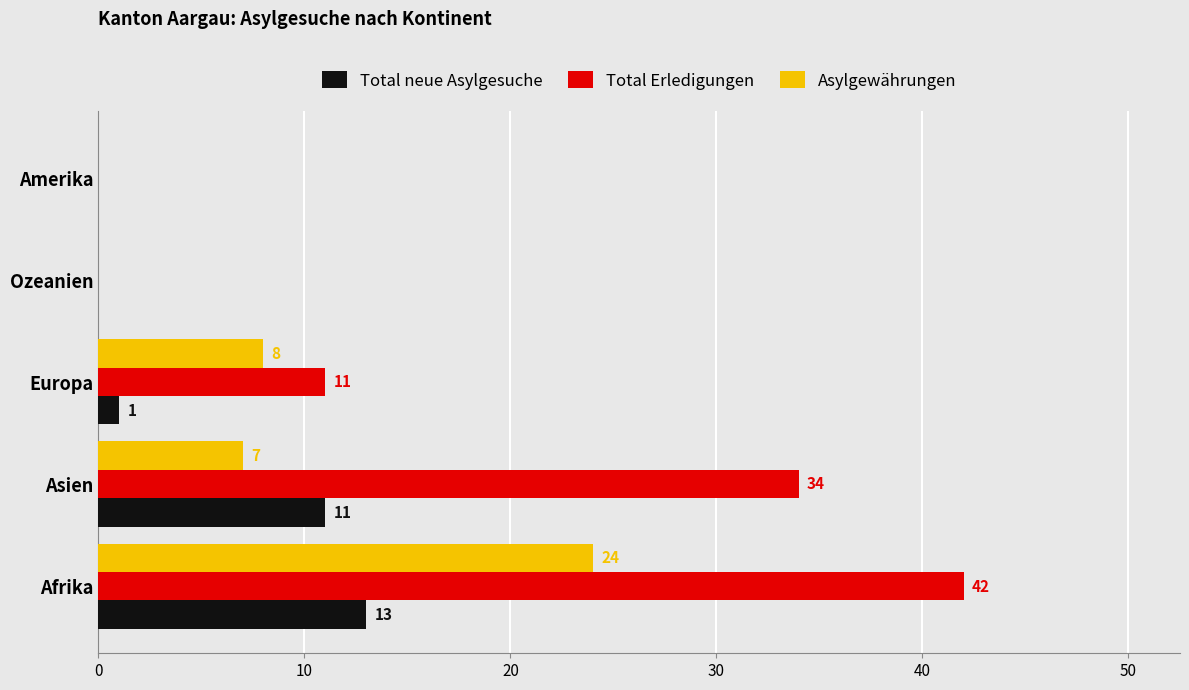

Which label corresponds to the largest value in the chart?

Afrika